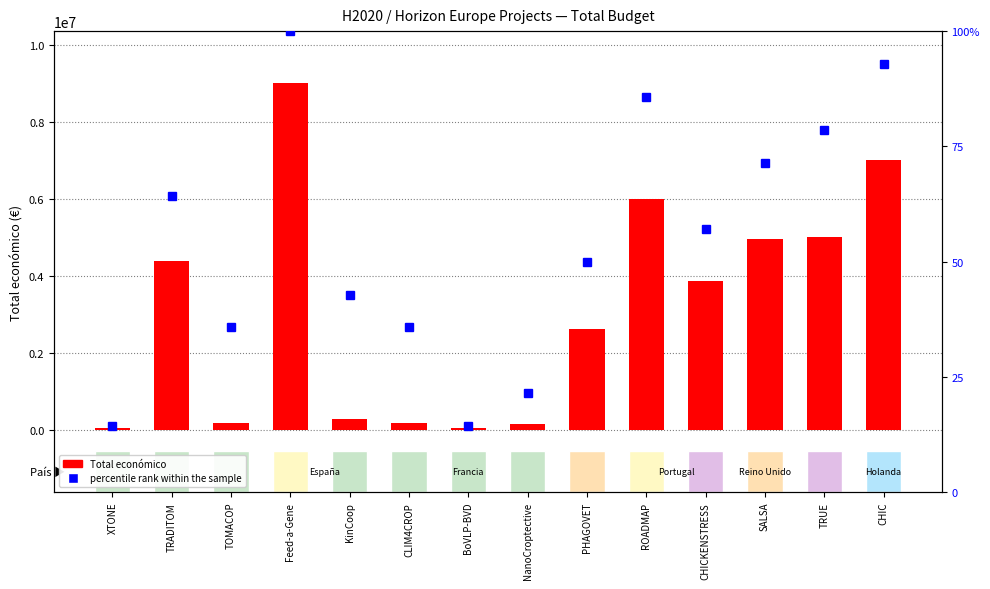

Which series has the largest range (max minus min)?

Total económico